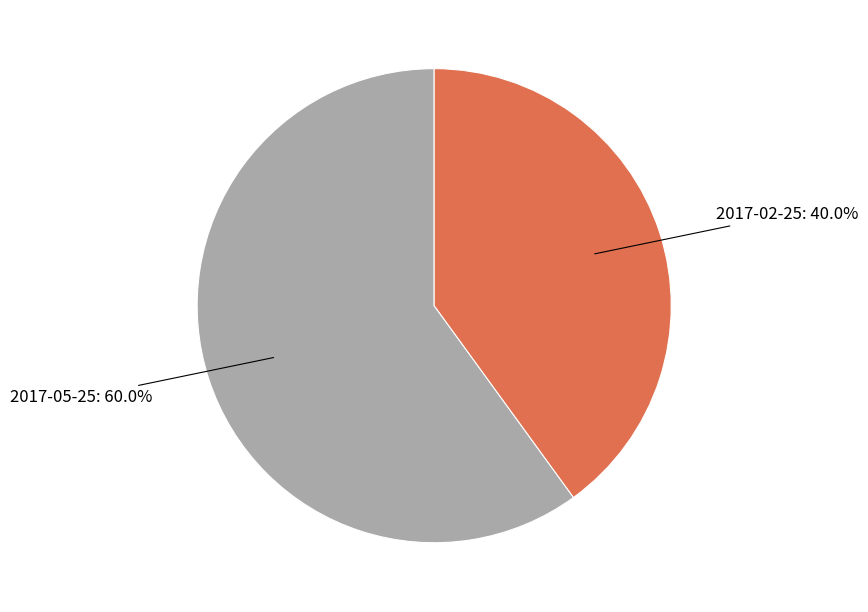

Rank the categories by value from lowest to highest.

2017-02-25, 2017-05-25